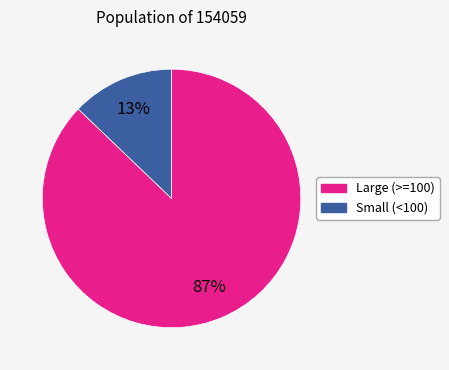

Does any single category account for the majority?

Yes